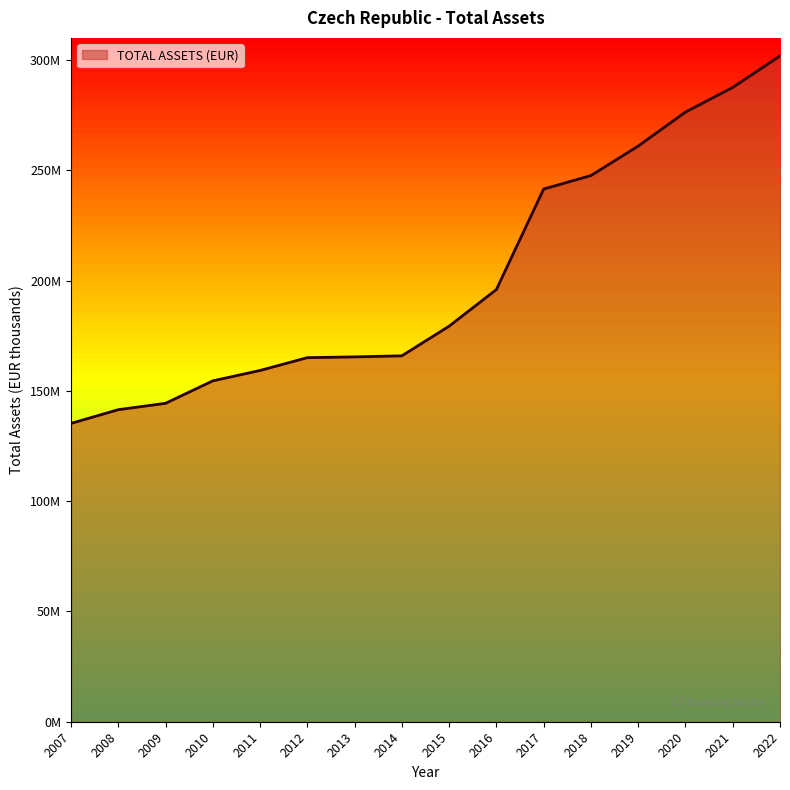

Which has a higher value, 2013 or 2014?

2014